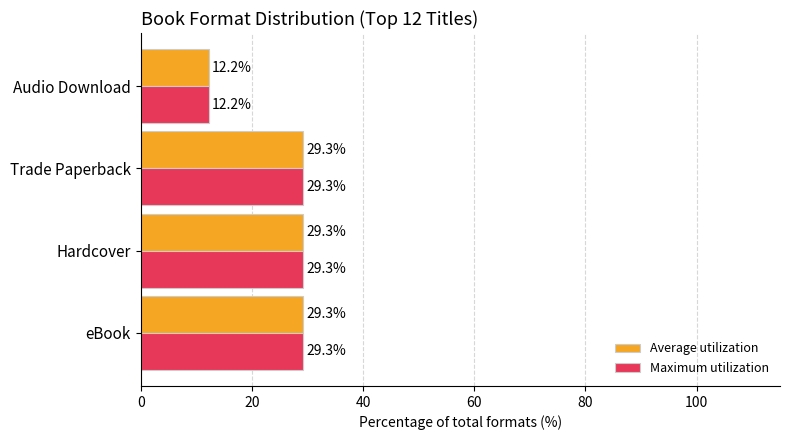

Read the Maximum utilization value at Audio Download.

12.2